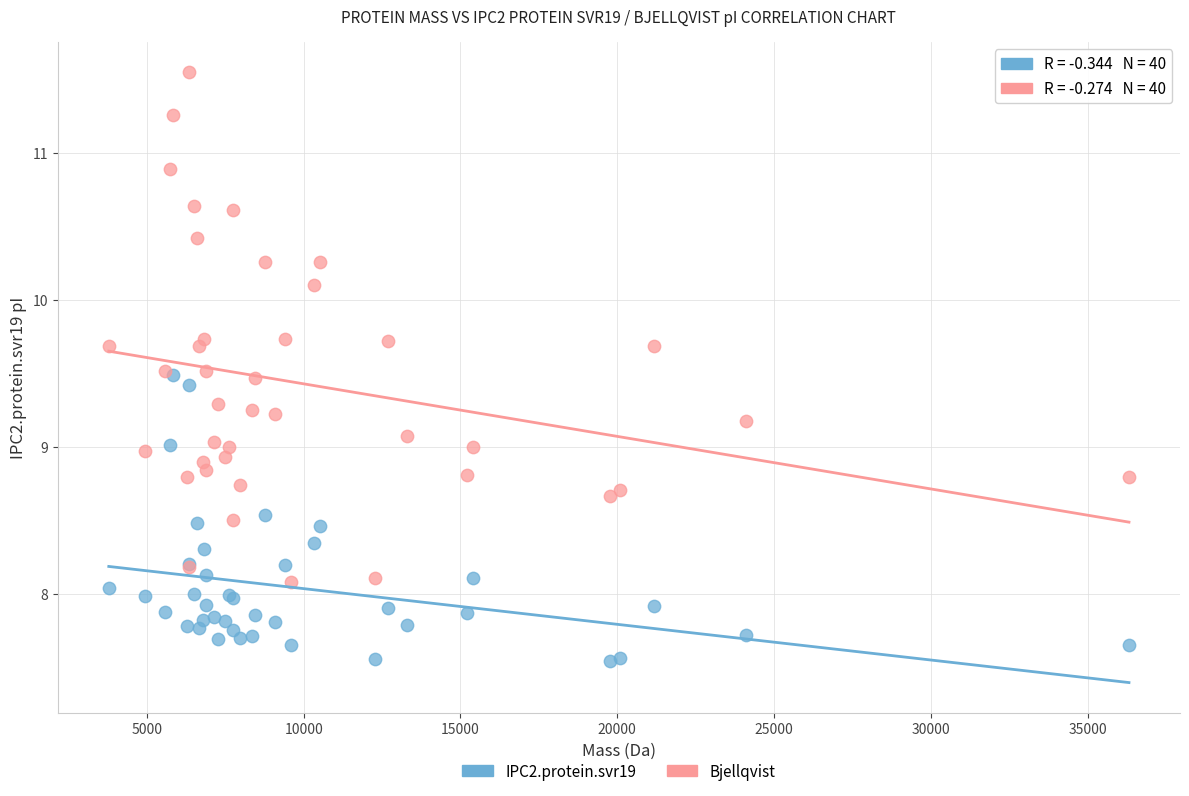

Which series has the largest Y range (max minus min)?

Bjellqvist